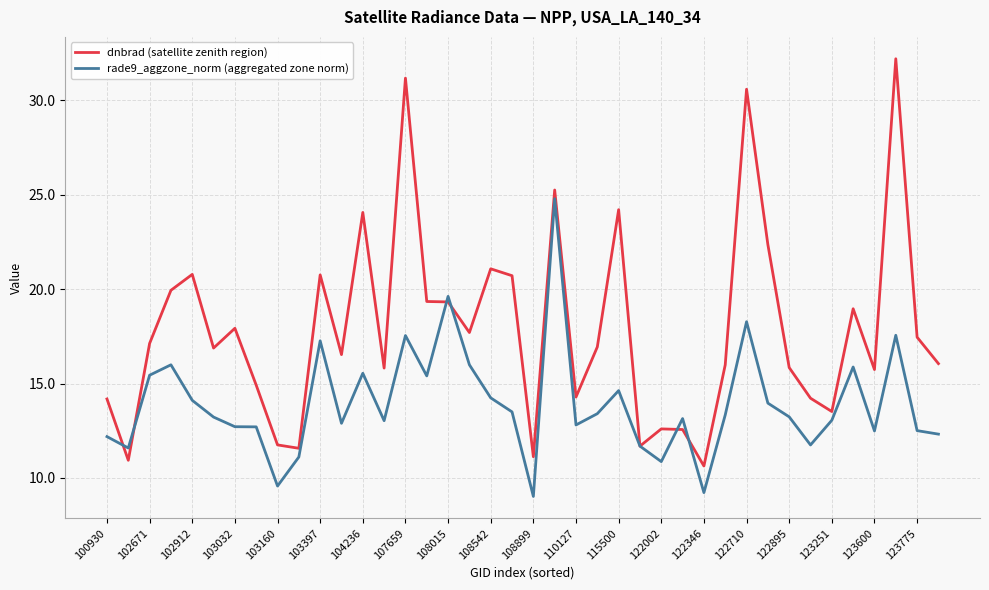

Rank the series by their maximum value, from lowest to highest.

rade9_aggzone_norm (aggregated zone norm), dnbrad (satellite zenith region)